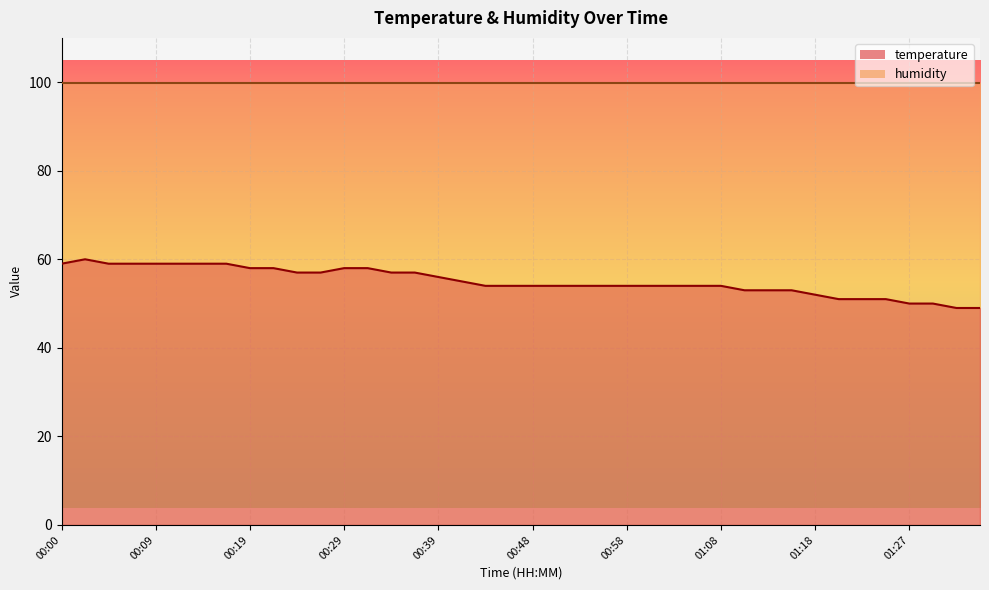

True or false: the data shows 80 at 01:30.

False